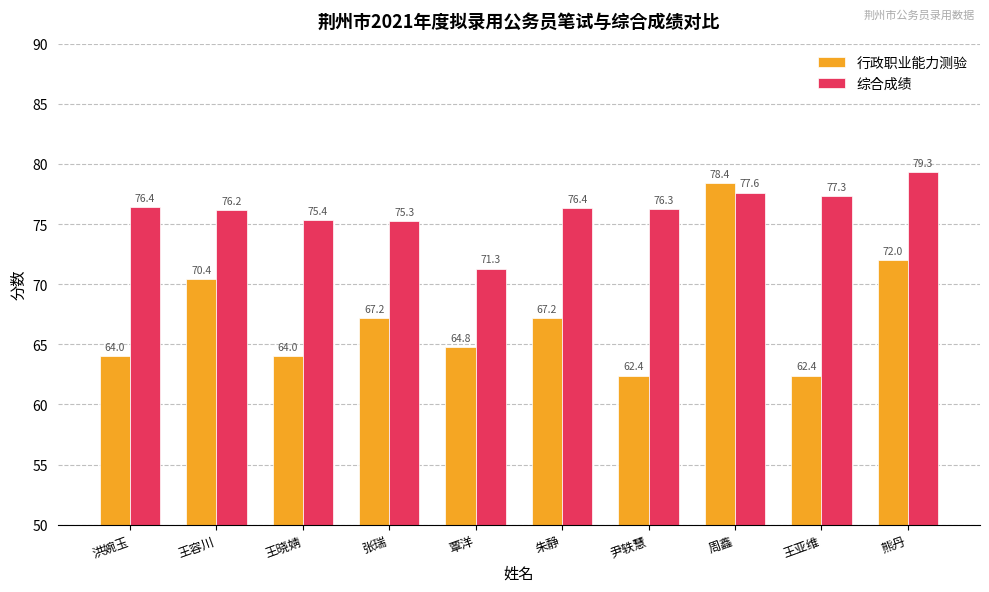

The value of 综合成绩 at 王晓婧 is 117.8. True or false?

False